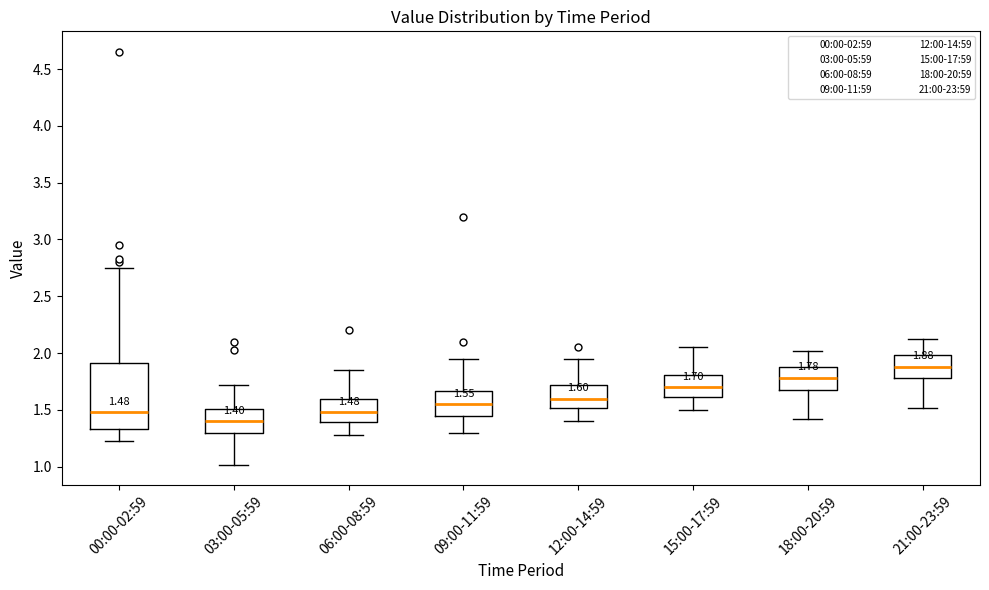

Comparing the boxes themselves (not the whiskers), which one is the tallest?

00:00-02:59